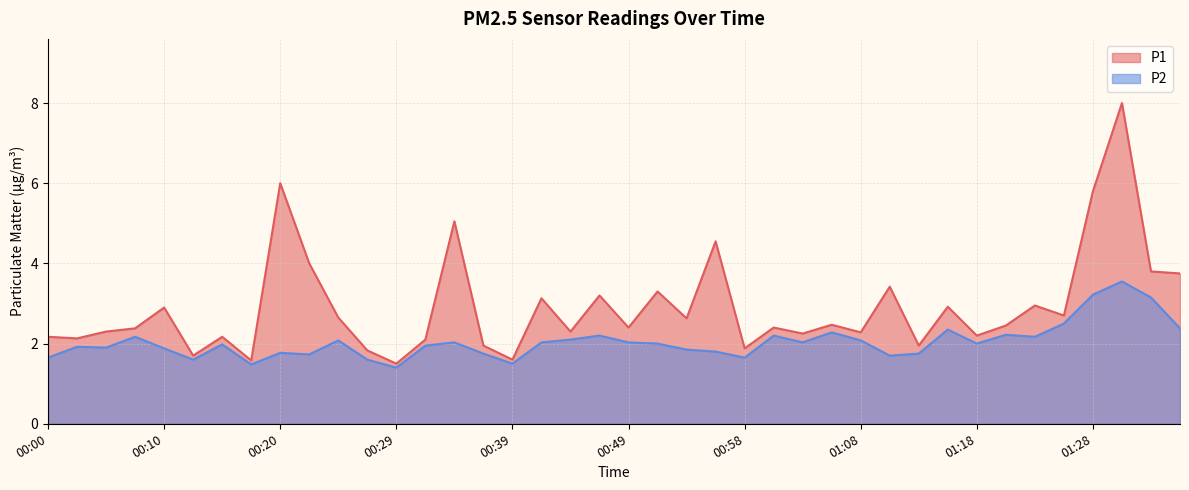

The value of P2 at 00:39 is 0.9. True or false?

False